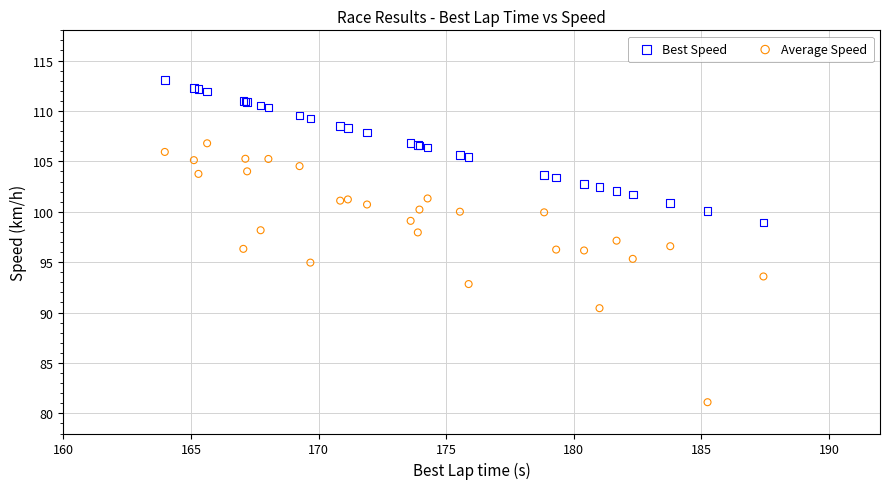

Which series reaches the maximum Y coordinate?

Best Speed